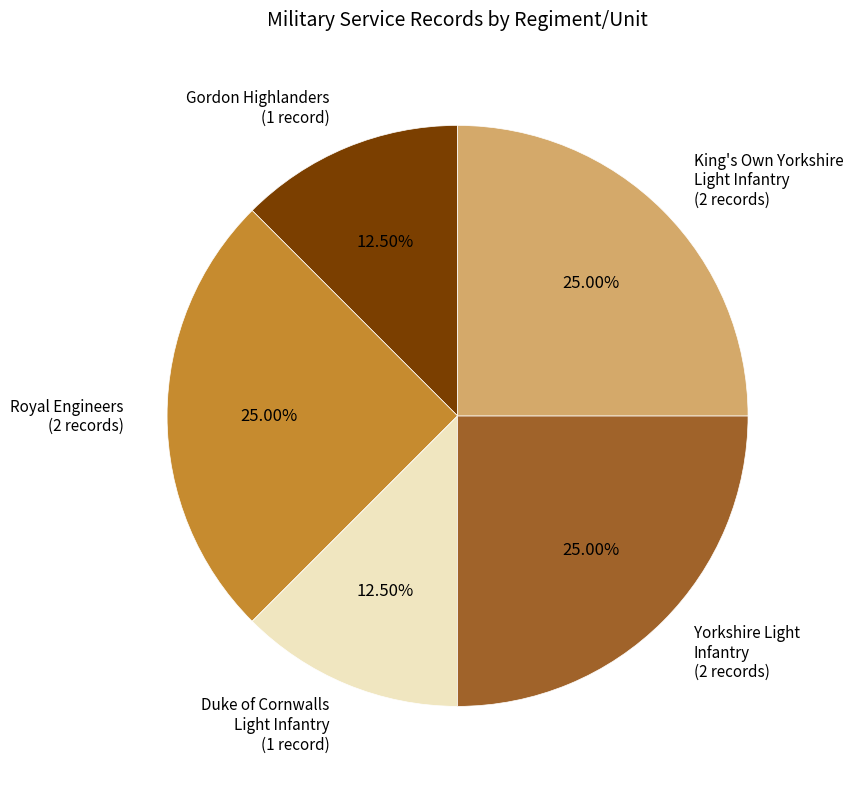

Is Royal Engineers (2 records) the majority of the pie?

No